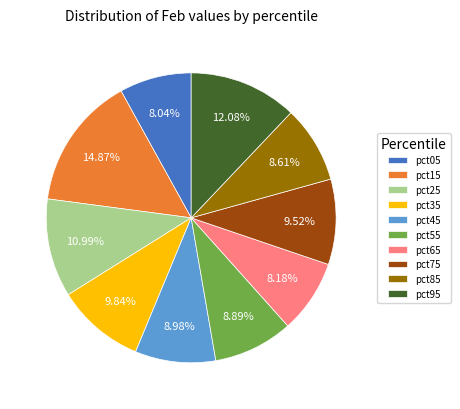

Which has a higher value, pct05 or pct15?

pct15